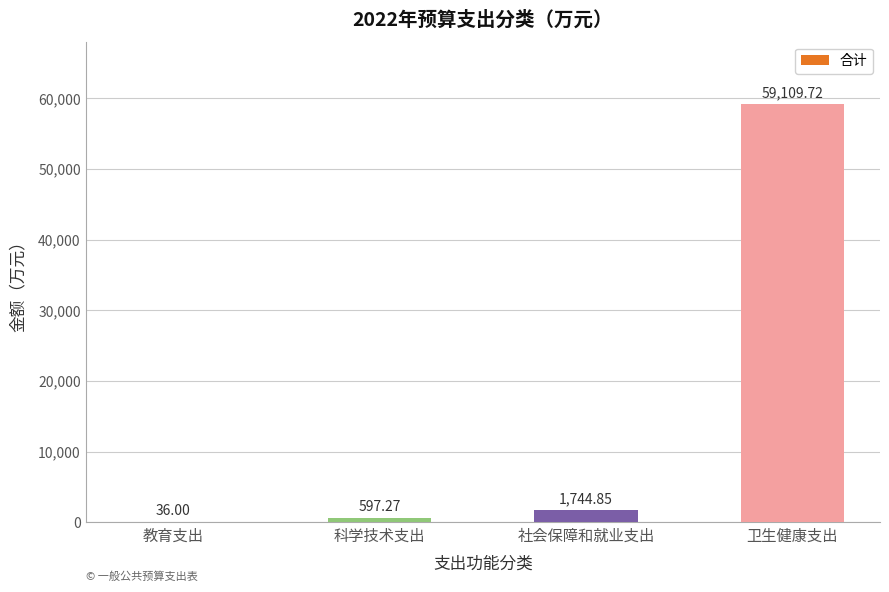

Are the bars horizontal?

No